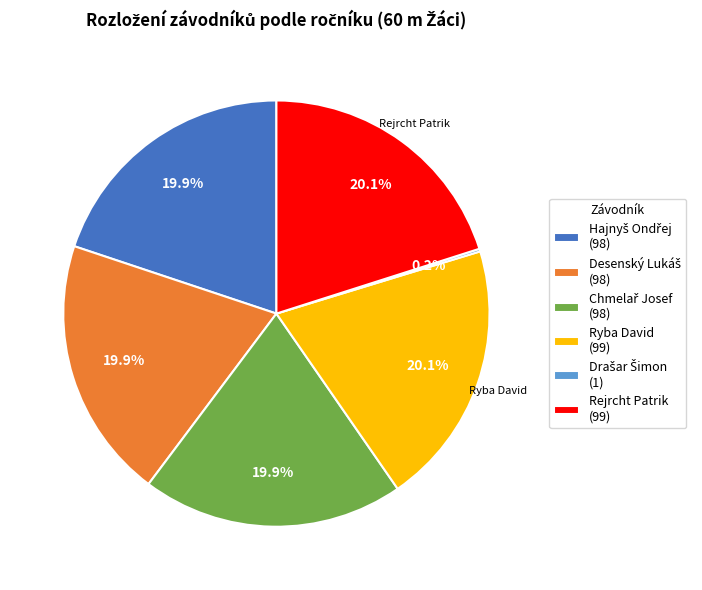

Does any single category account for the majority?

No